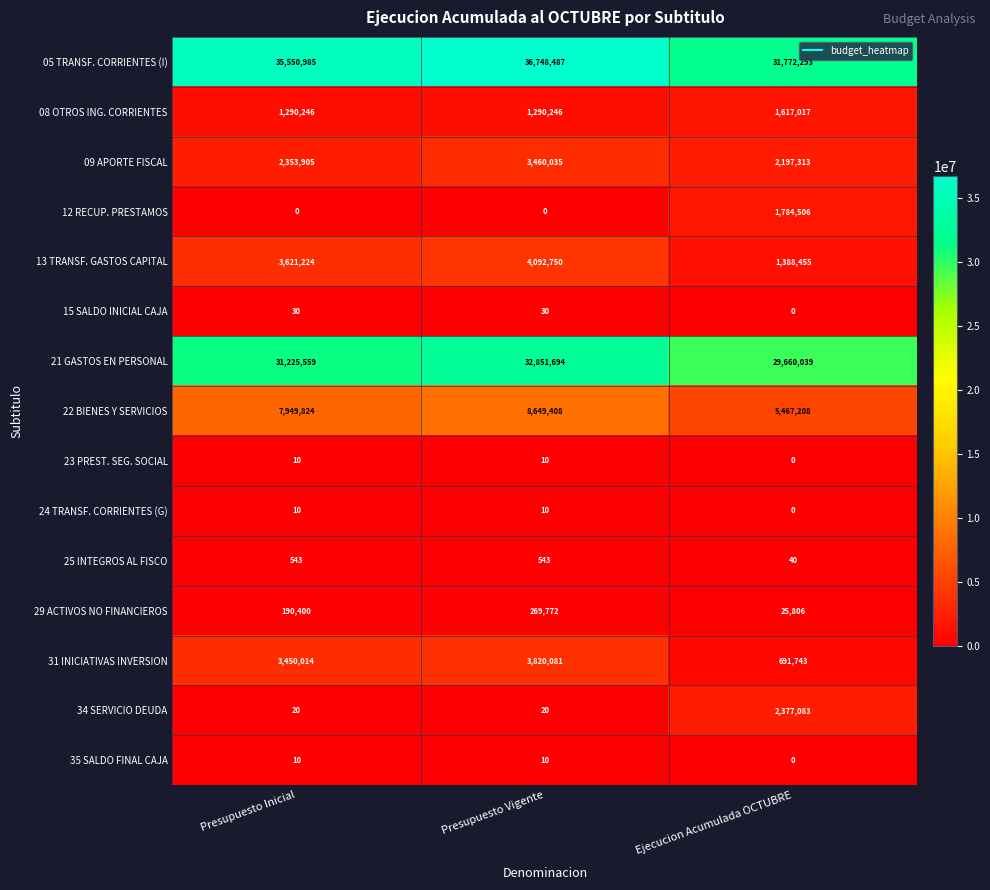

What is the average value of the 21 GASTOS EN PERSONAL series?

31245764